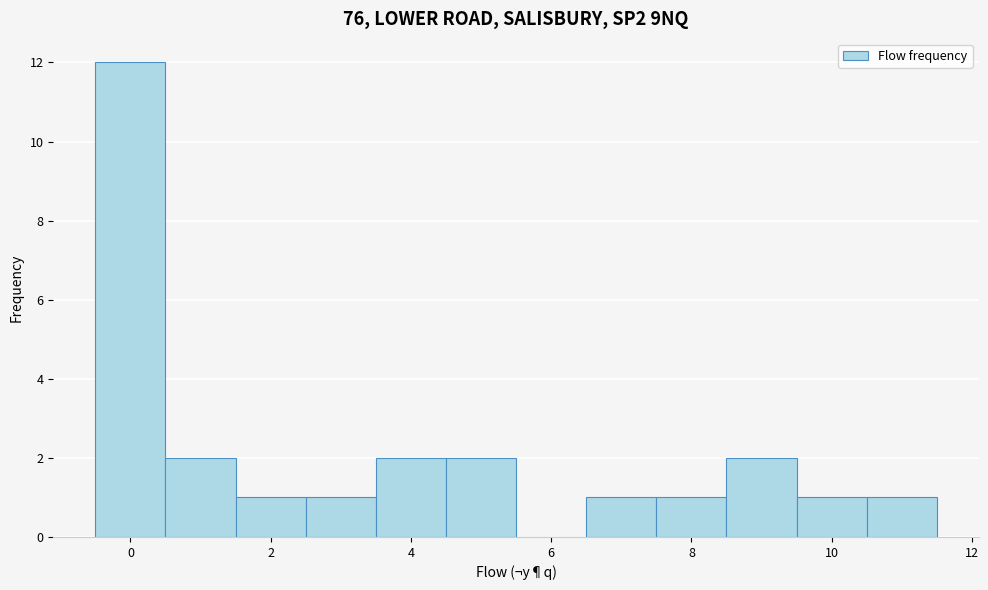

Which range on the x-axis has the tallest bar?

-0.5 to 0.5